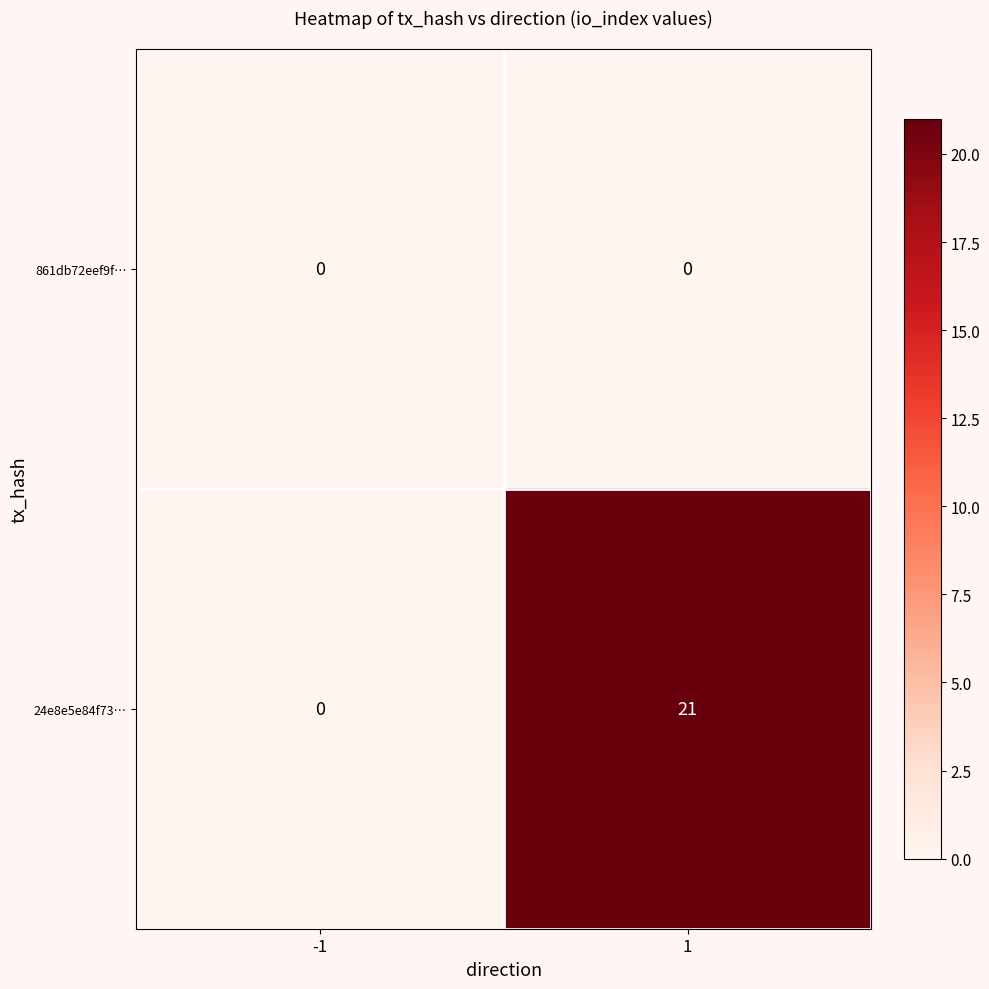

What is the difference between the highest and lowest values at 1?

21